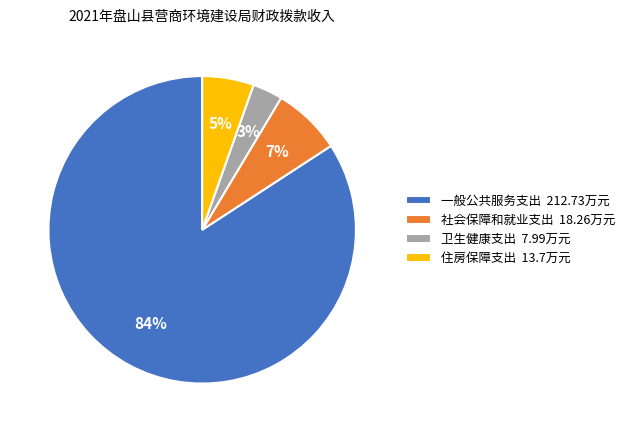

To the nearest percent, what is the average slice percentage?

25%